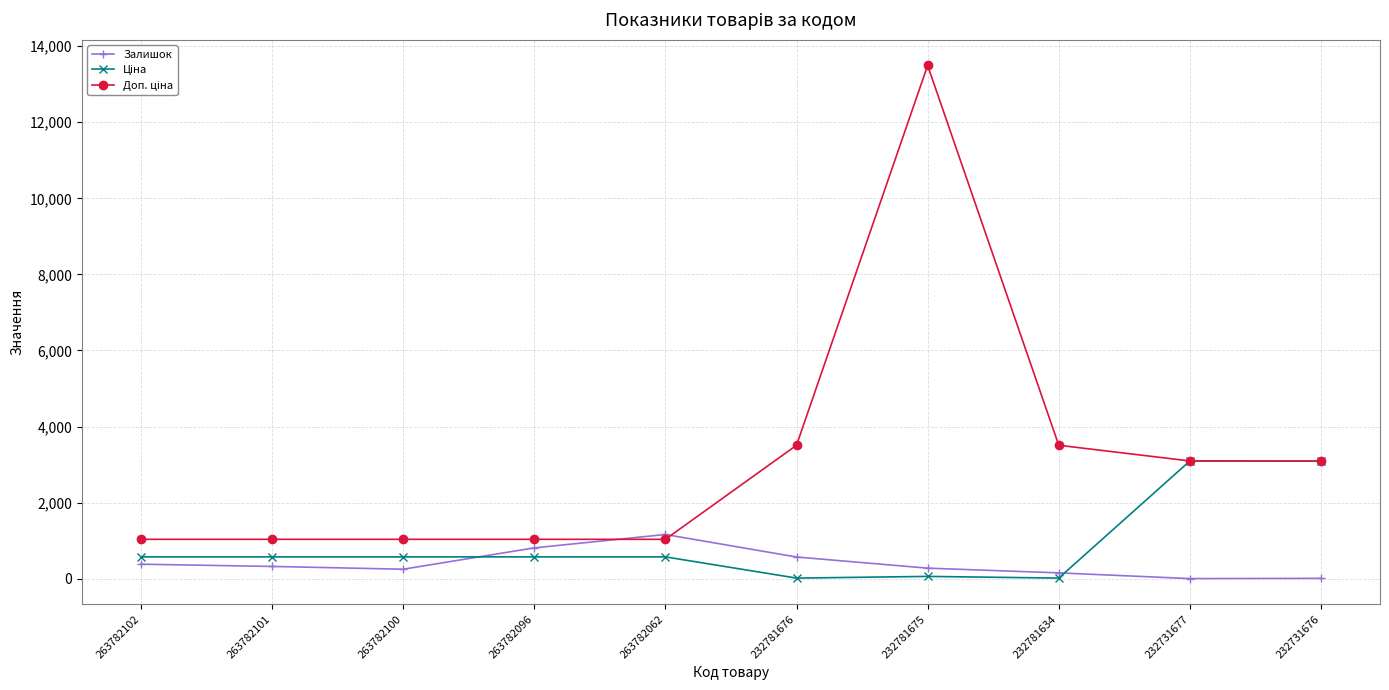

Where does the Залишок series first go above 322?

263782102